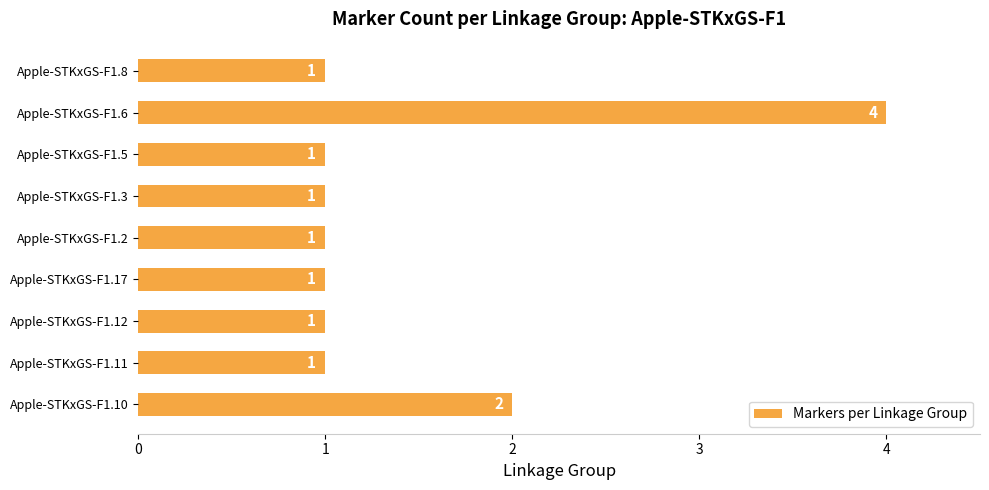

Approximately how many times larger is the value at Apple-STKxGS-F1.12 compared to Apple-STKxGS-F1.2?

1.0